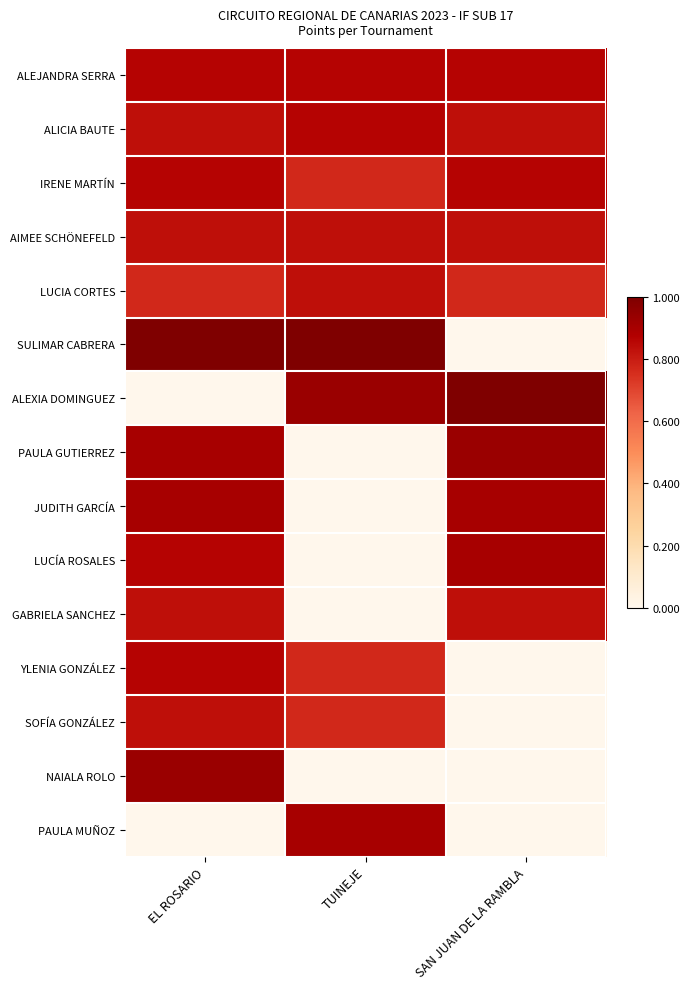

What is the total value across all series at TUINEJE?

8.5